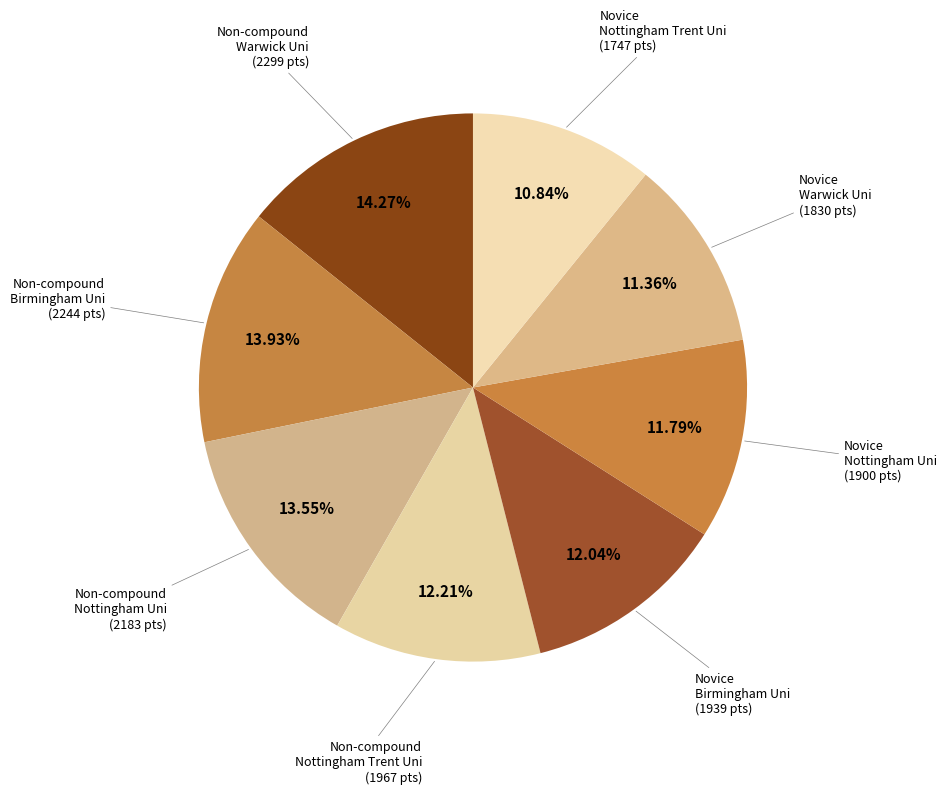

How many segments does this pie chart have?

8